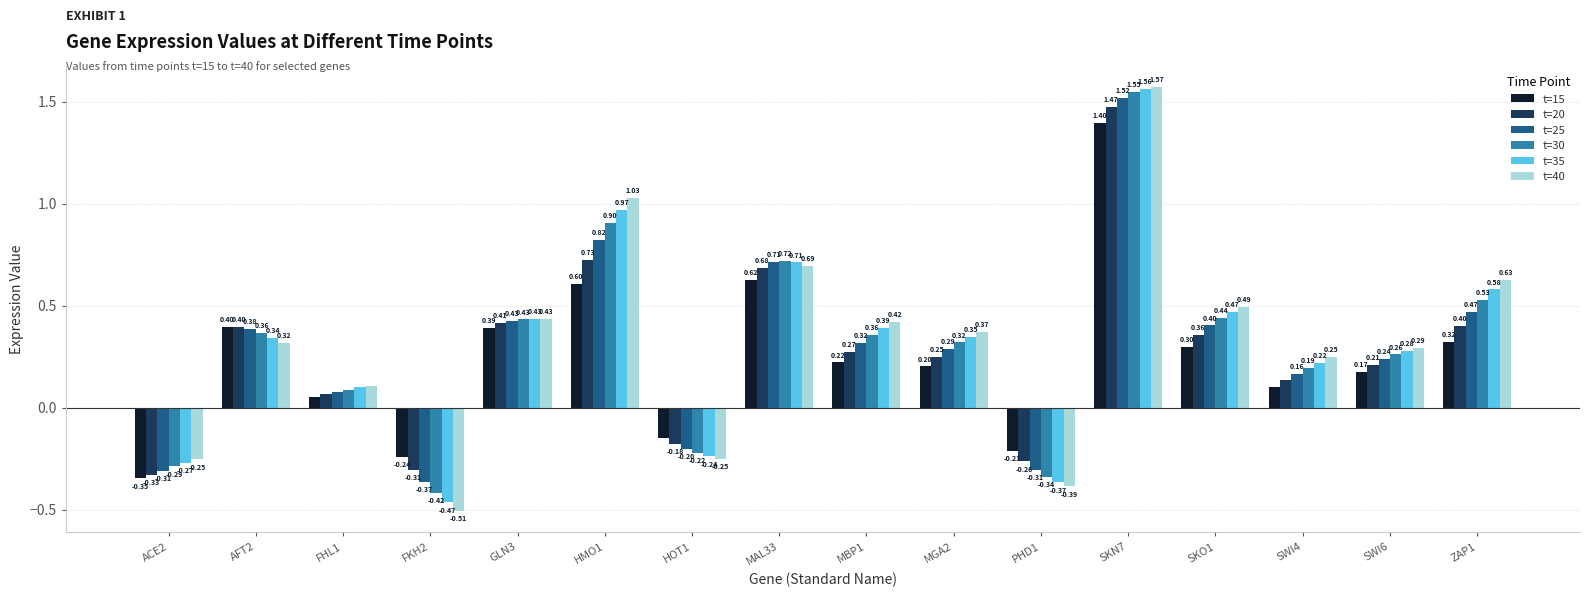

How many groups of bars are there?

16